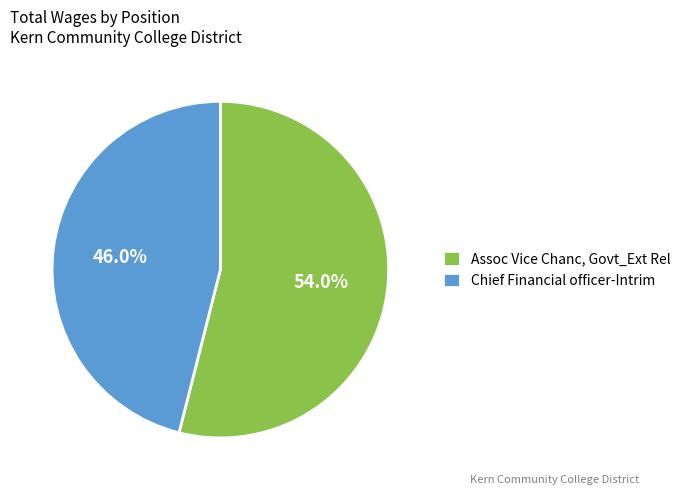

How many segments does this pie chart have?

2